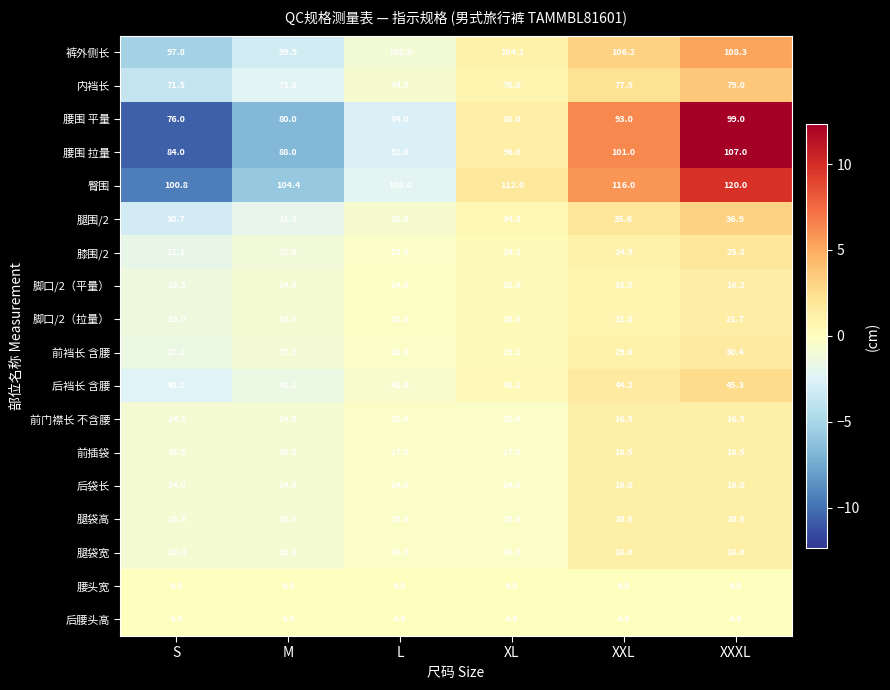

What is the sum of all 腰围 拉量 values?

568.0